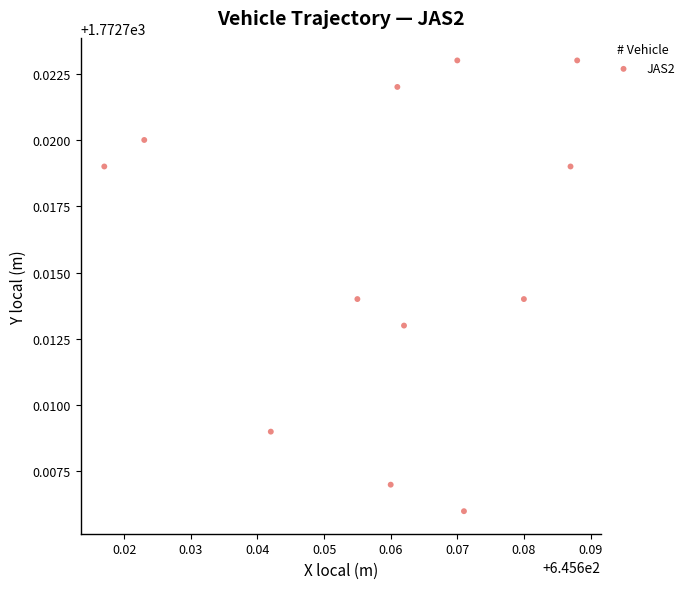

Count the number of points in this scatter plot.

12